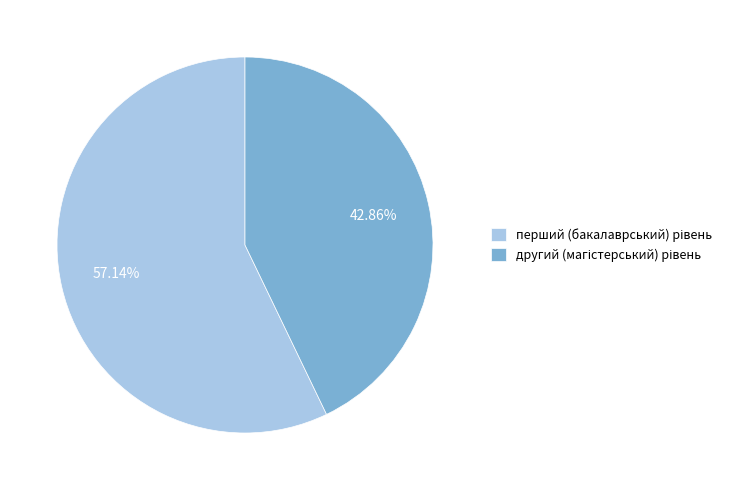

Does any single category account for the majority?

Yes